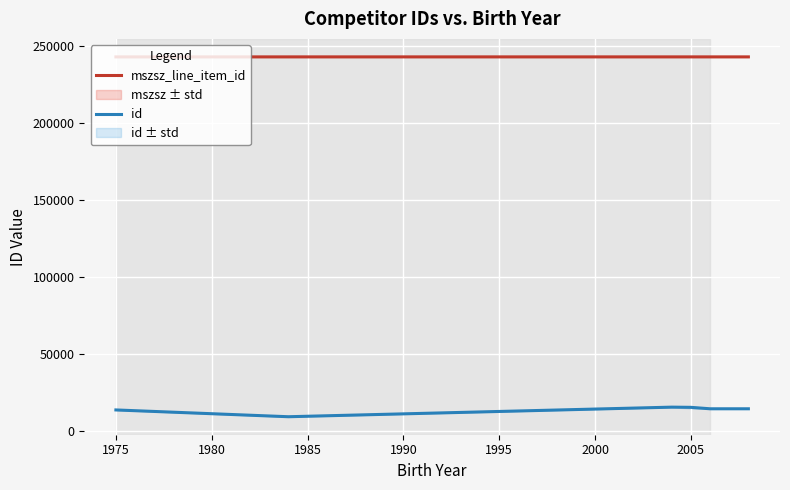

Is it true that mszsz_line_item_id equals 341570.6 at 2005?

False